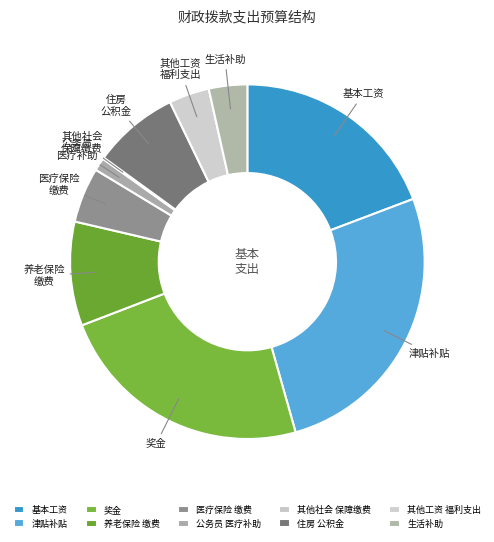

Which category has the biggest portion of the pie?

津贴补贴